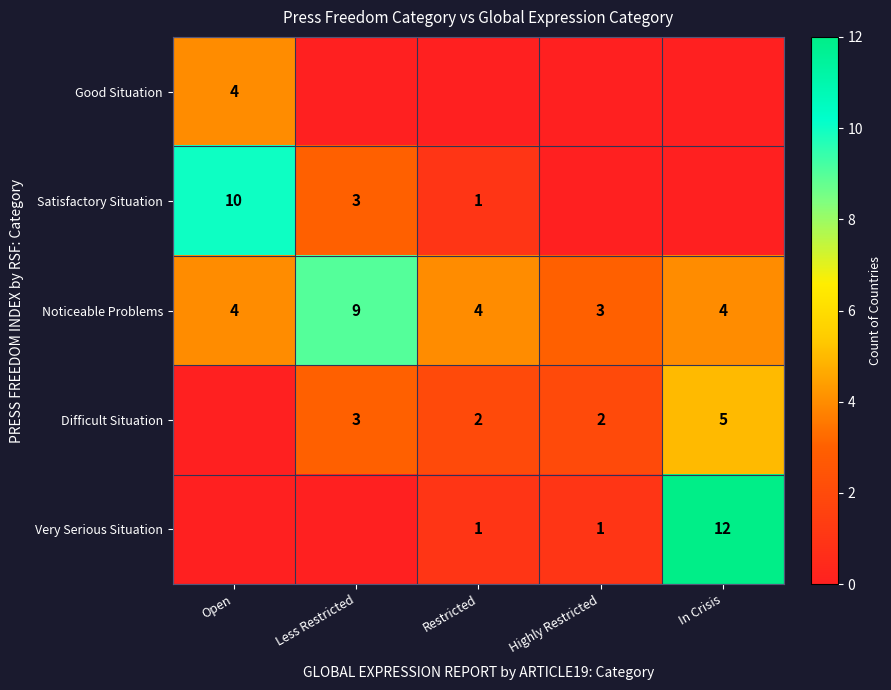

The value of Noticeable Problems at Restricted is 4. True or false?

True